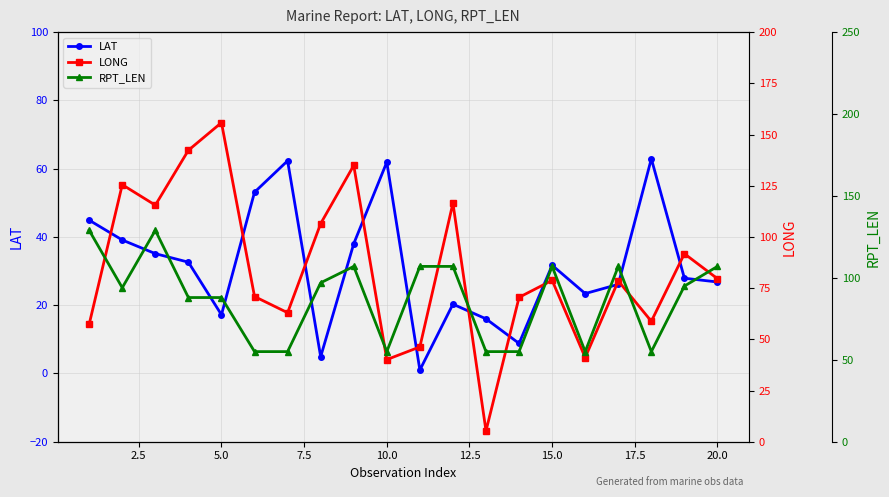

What are all the series names shown in the legend?

LAT, LONG, RPT_LEN